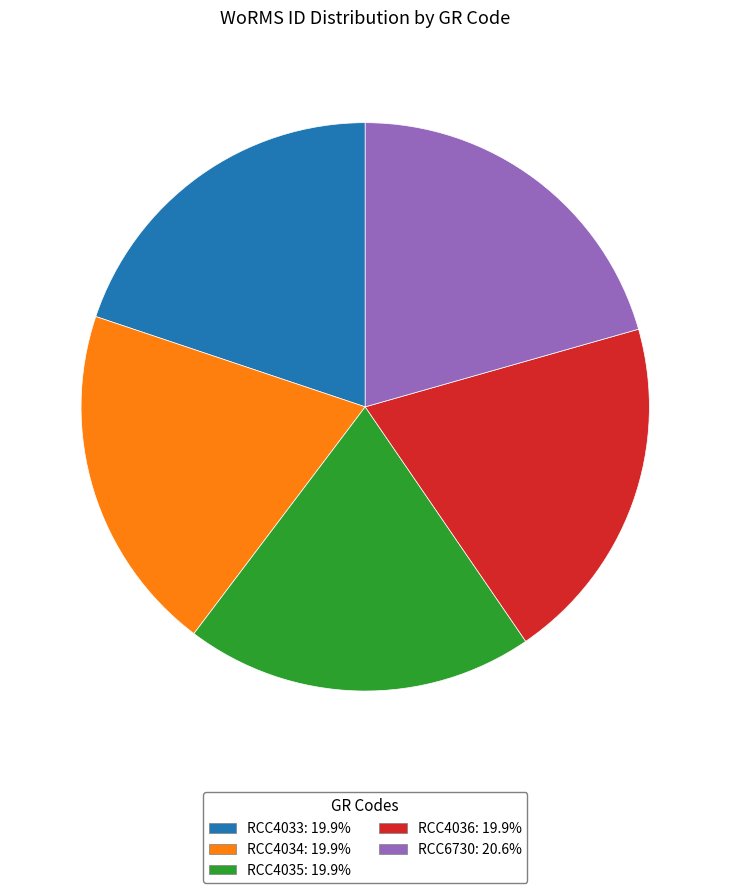

Is RCC4033: 19.9% the majority of the pie?

No